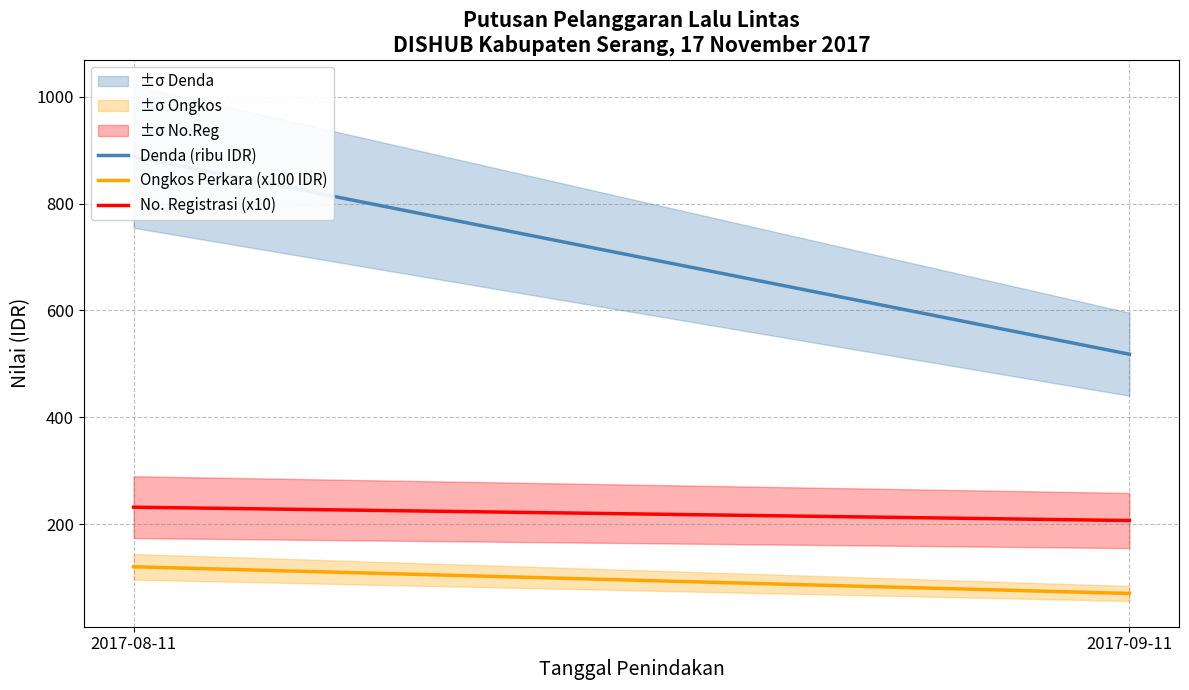

Is it true that No. Registrasi (x10) equals 406.1 at 2017-08-11?

False